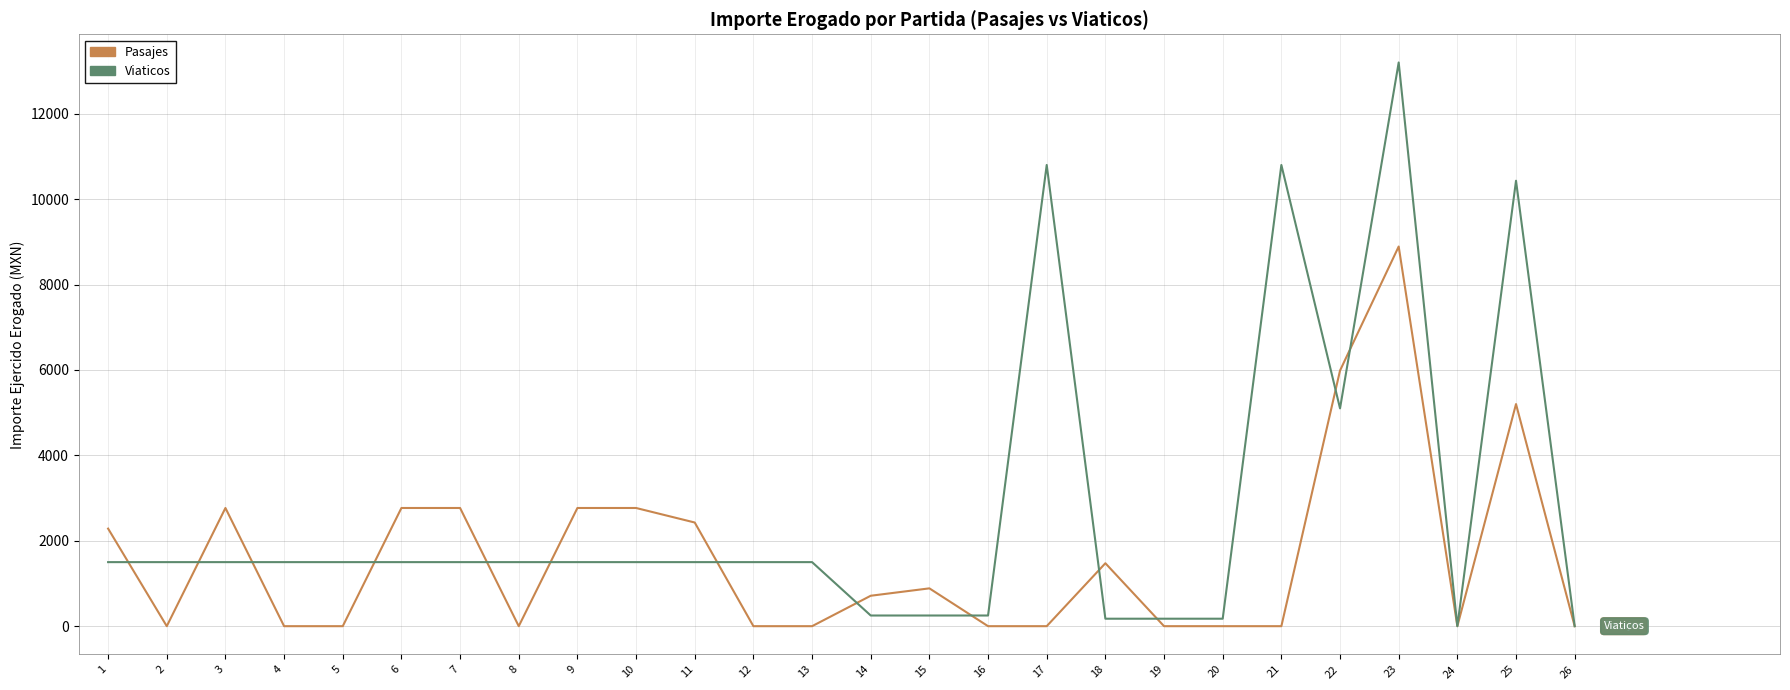

Read the Pasajes value at 14.

712.8